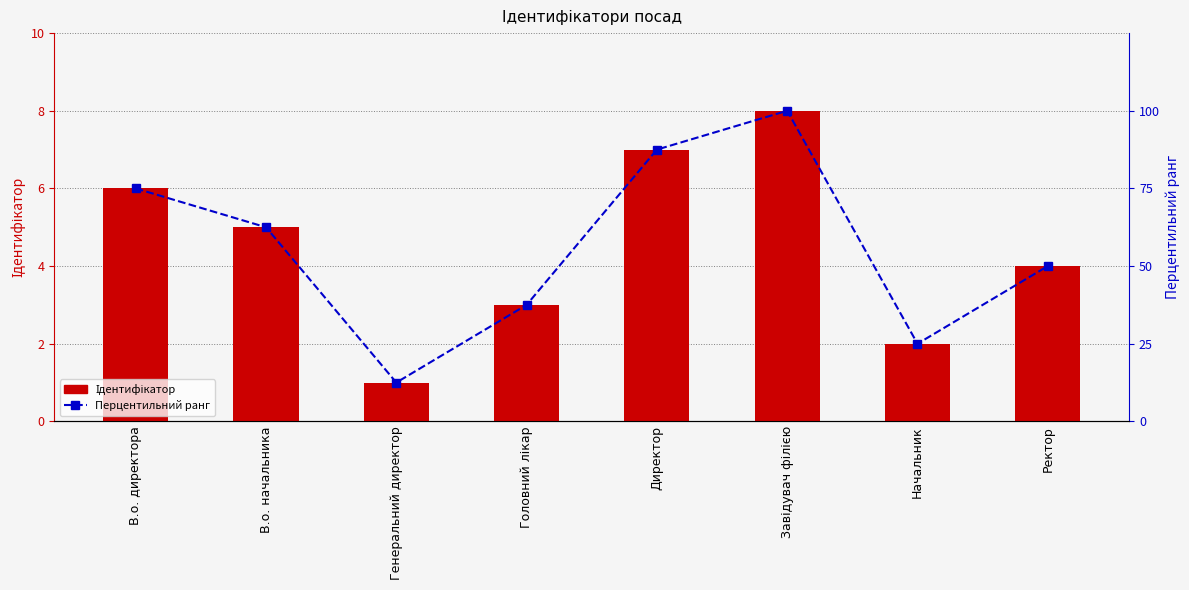

What is the sum of all Ідентифікатор values?

36.0